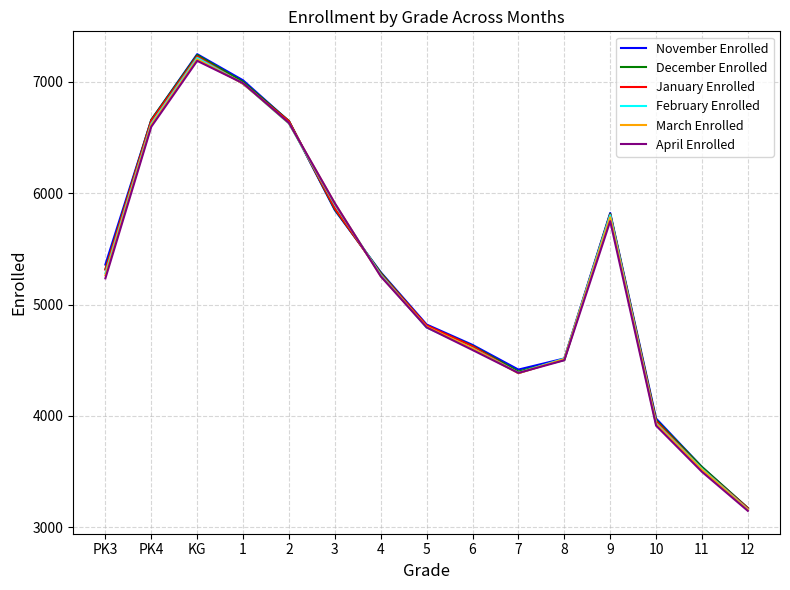

What position from the left is PK4?

2